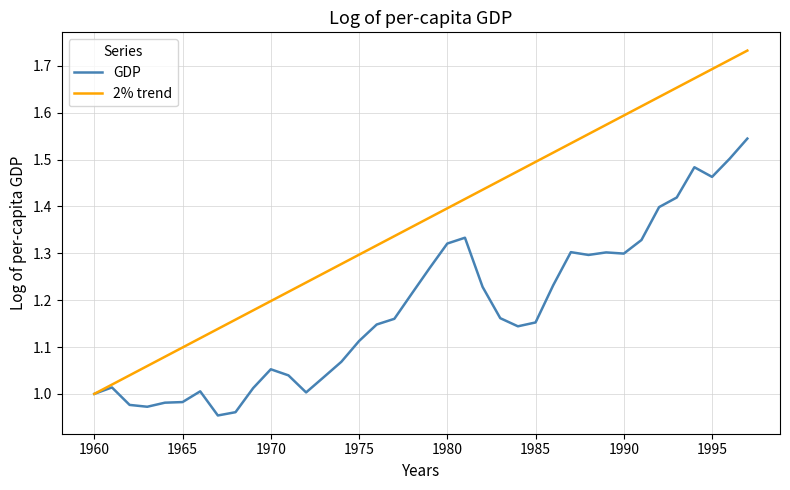

Which series has the largest total across all categories?

2% trend